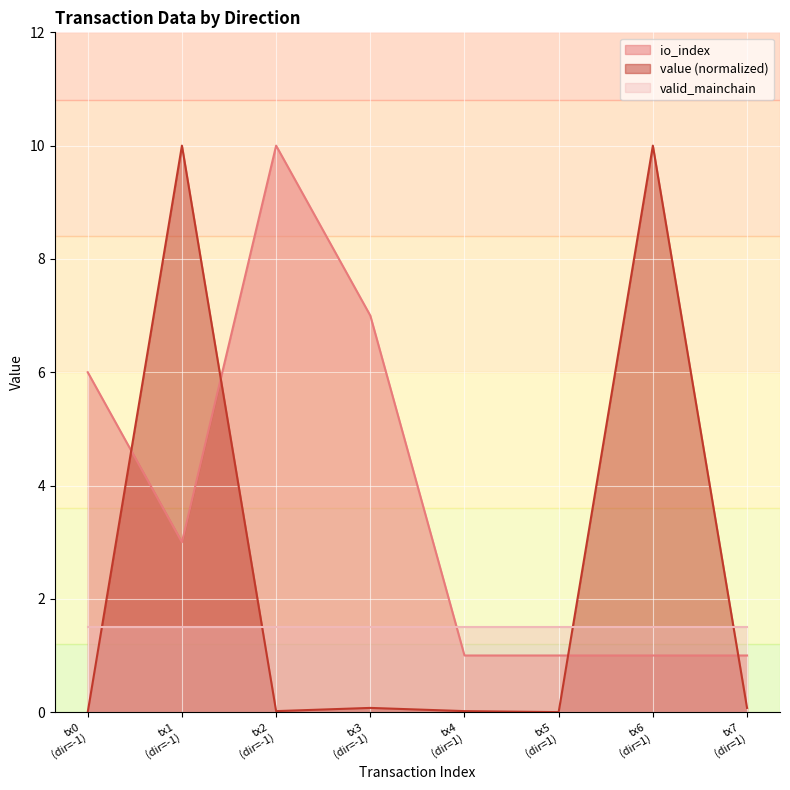

Reading left to right, extract all data points from this chart.

io_index: 6.0	3.0	10.0	7.0	1.0	1.0	1.0	1.0
value: 0.0	10.0	0.0	0.1	0.0	0.0	10.0	0.1